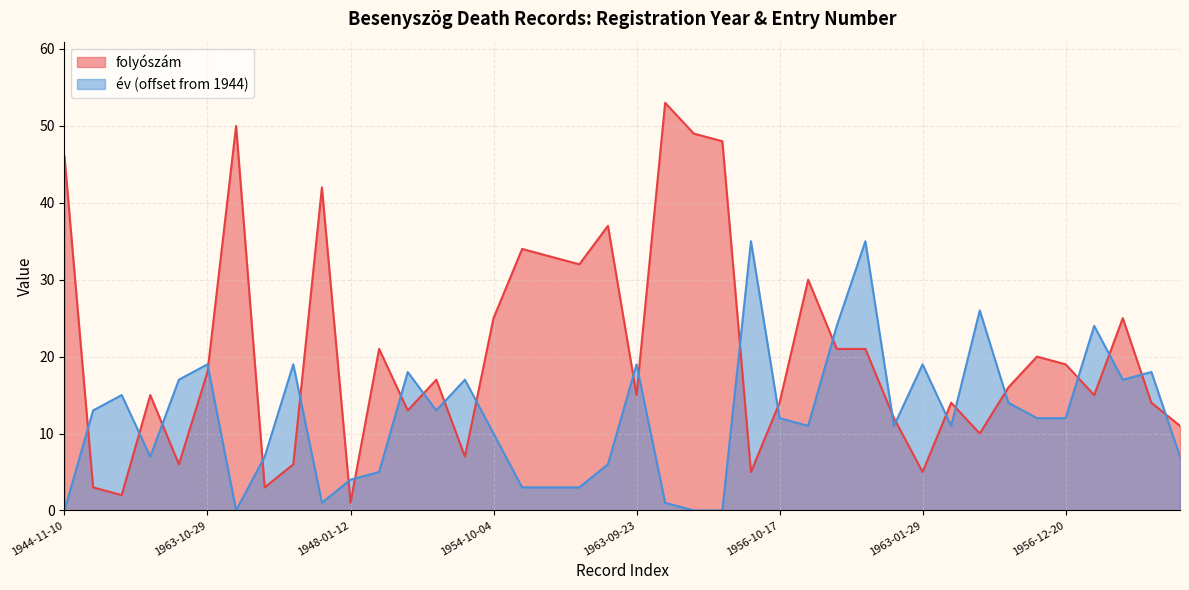

List the series in order of their peak value, highest first.

folyószám, év